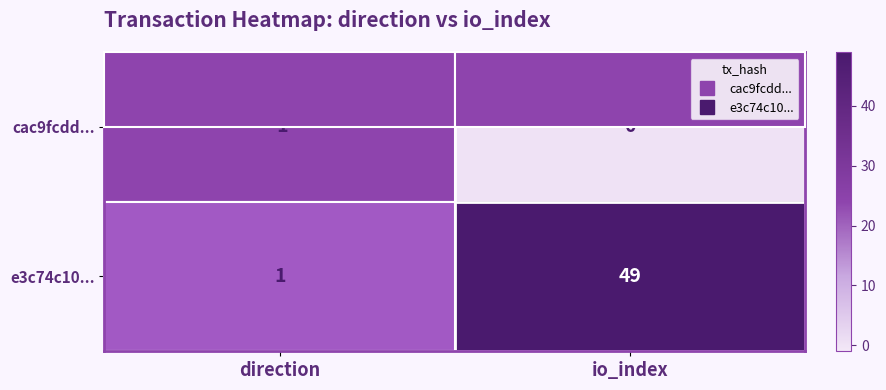

What is the average value of the e3c74c10... series?

25